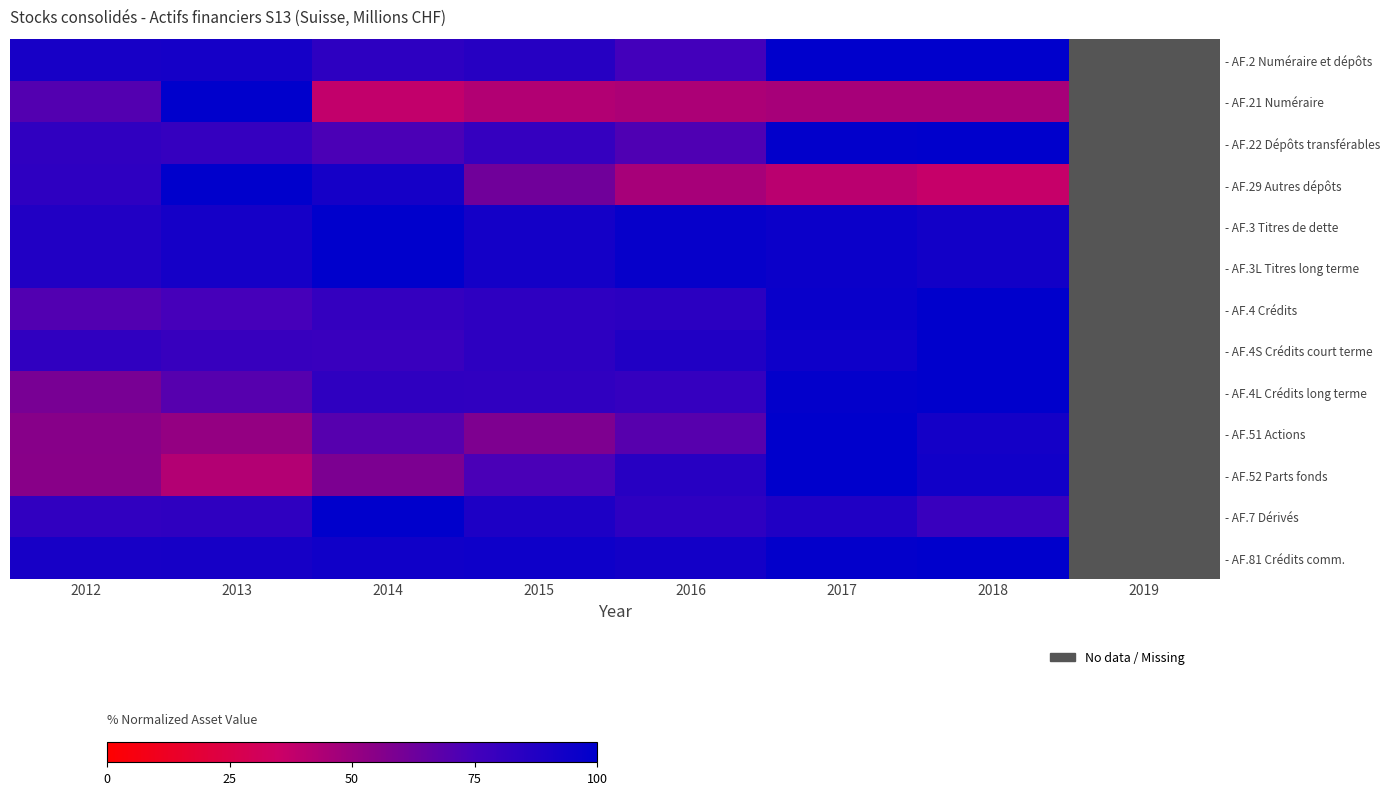

How many positive values does the - AF.7 Dérivés series have?

7